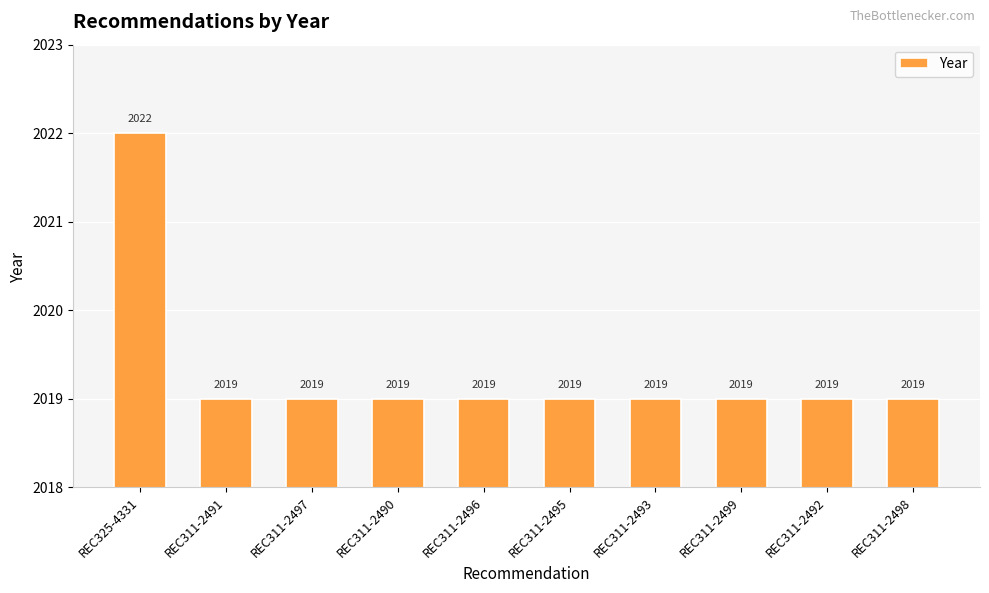

Reading left to right, what are all the values shown in this chart?

REC325-4331=2022	REC311-2491=2019	REC311-2497=2019	REC311-2490=2019	REC311-2496=2019	REC311-2495=2019	REC311-2493=2019	REC311-2499=2019	REC311-2492=2019	REC311-2498=2019